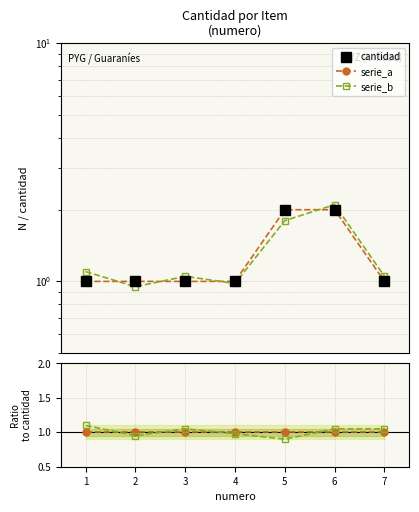

Is the value of serie_b at 3 greater than the value of cantidad at 6?

No